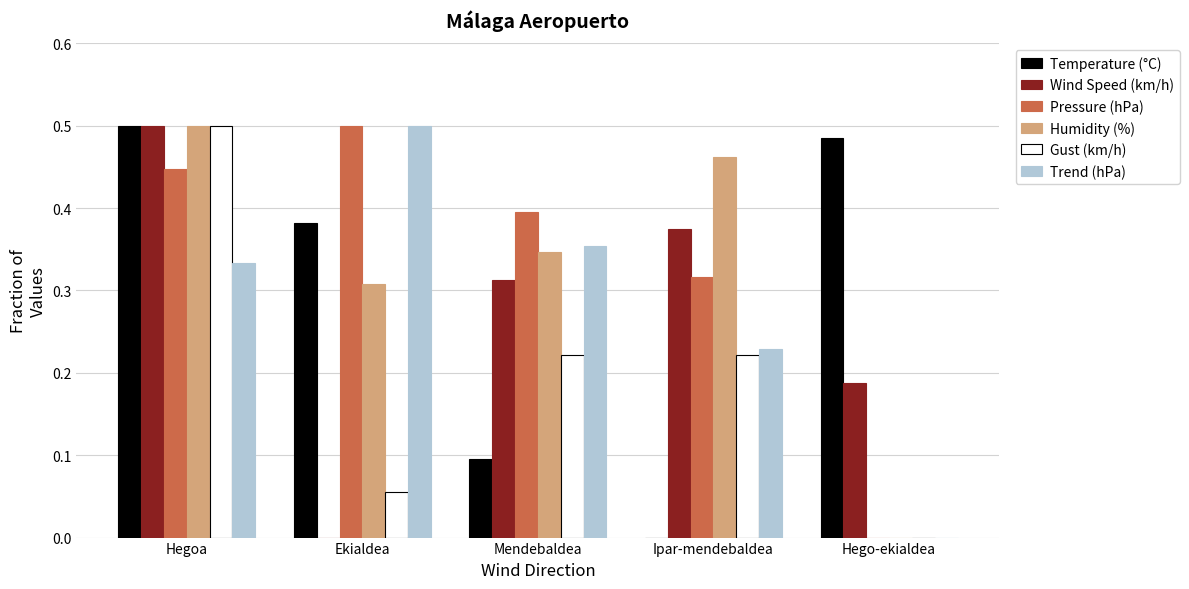

The value of Wind Speed (km/h) at Ekialdea is 0.3. True or false?

False